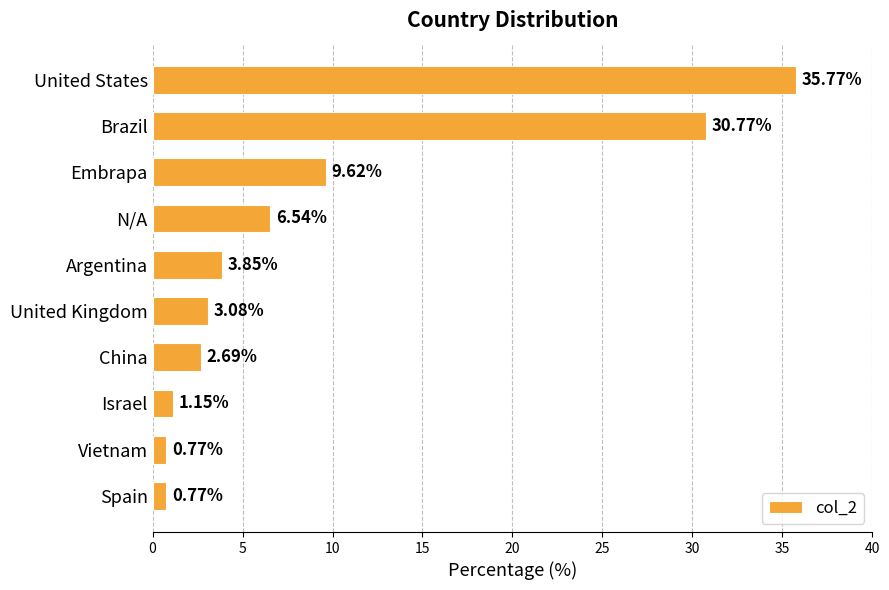

Count the number of categories in the chart.

10